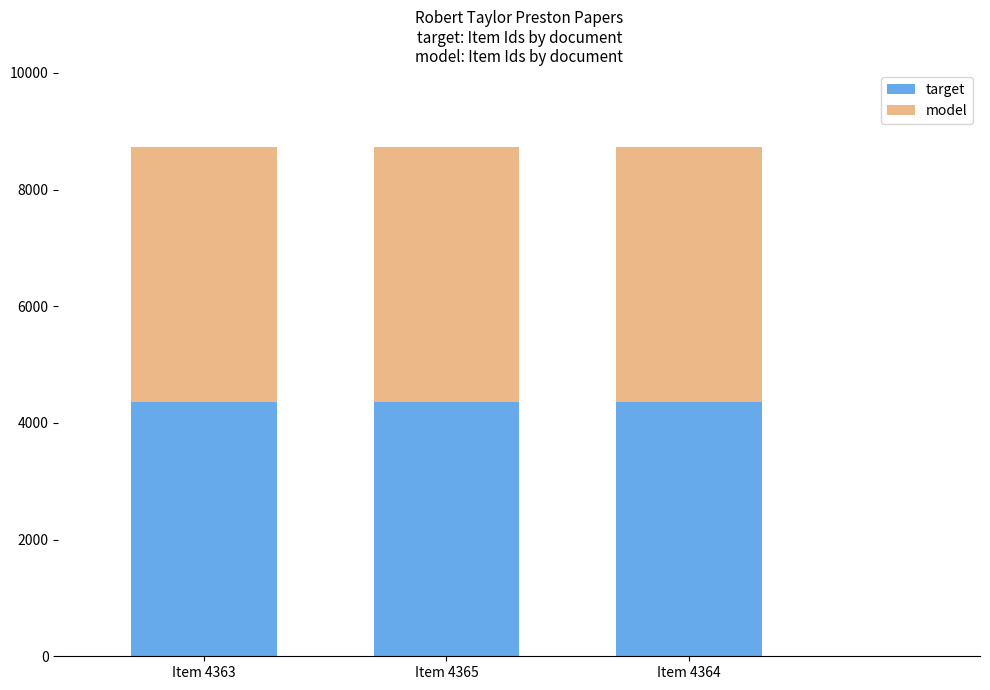

Are the bars horizontal?

No